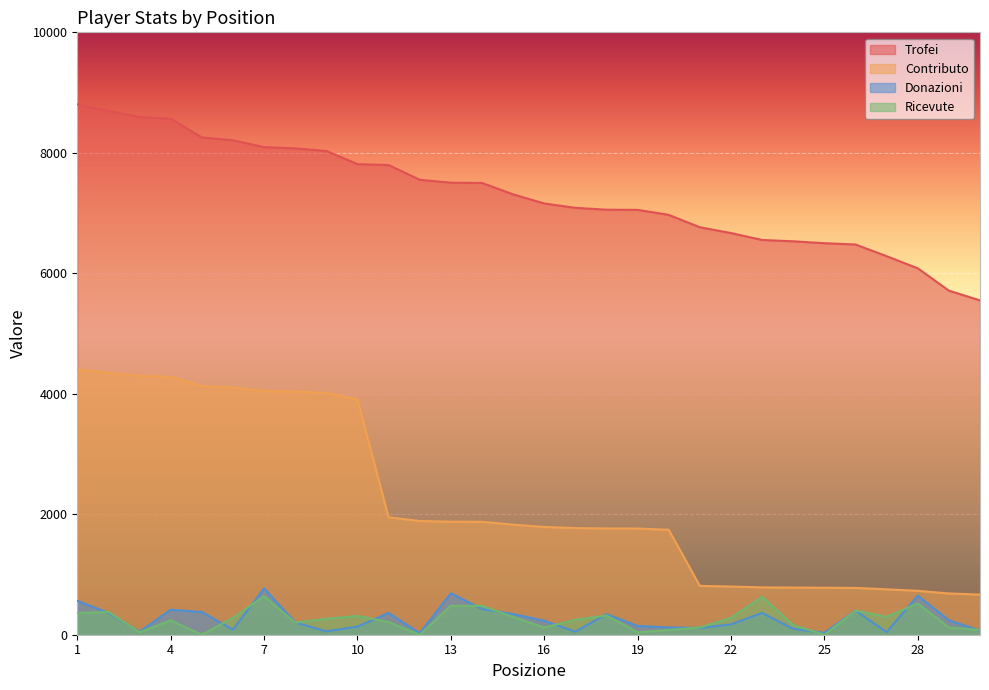

Count the number of categories in the chart.

30